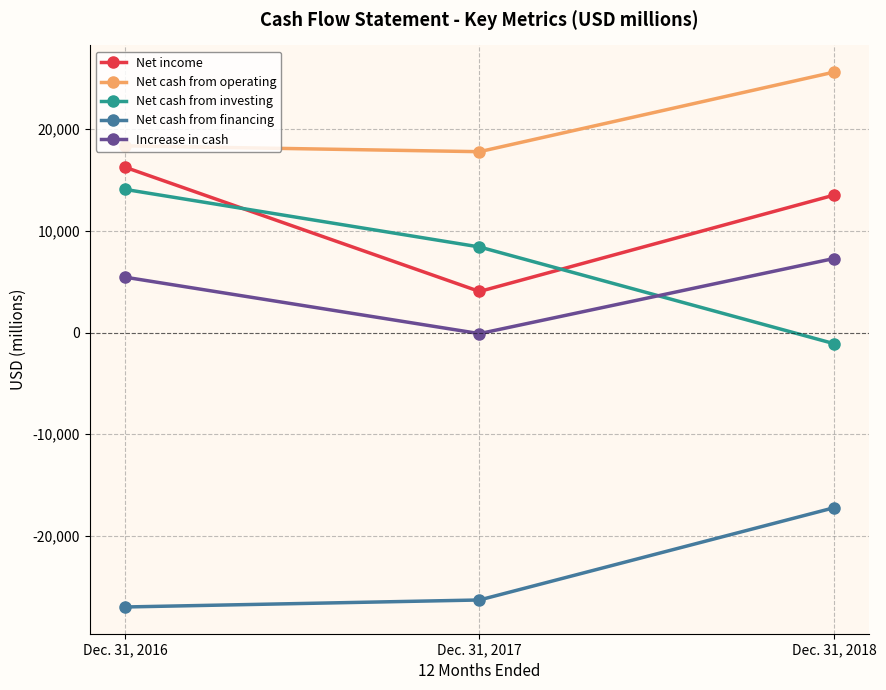

Rank the series at Dec. 31, 2017 from lowest to highest value.

Net cash from financing, Increase in cash, Net income, Net cash from investing, Net cash from operating